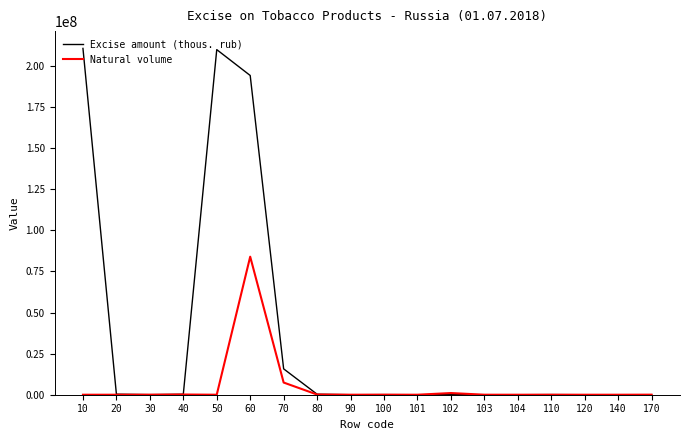

Which series has the largest range (max minus min)?

Excise amount (thous. rub)